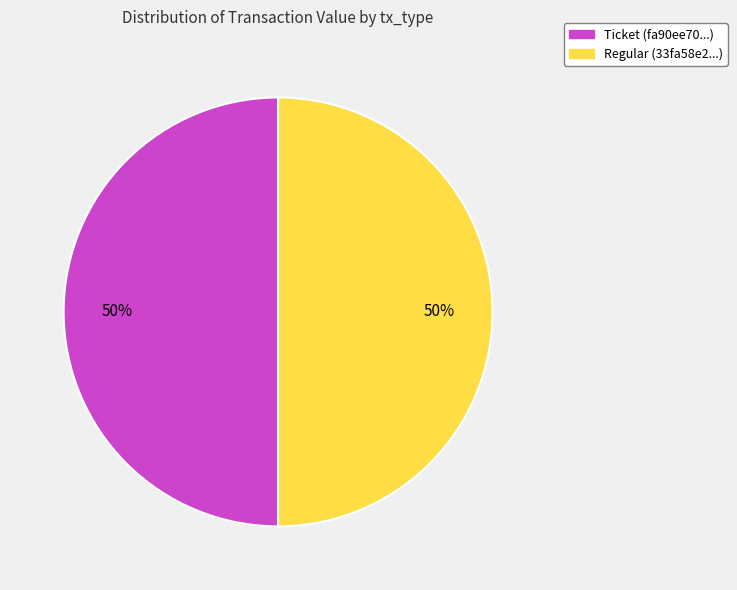

To the nearest percent, what is the combined percentage of Ticket (fa90ee70...) and Regular (33fa58e2...)?

100%